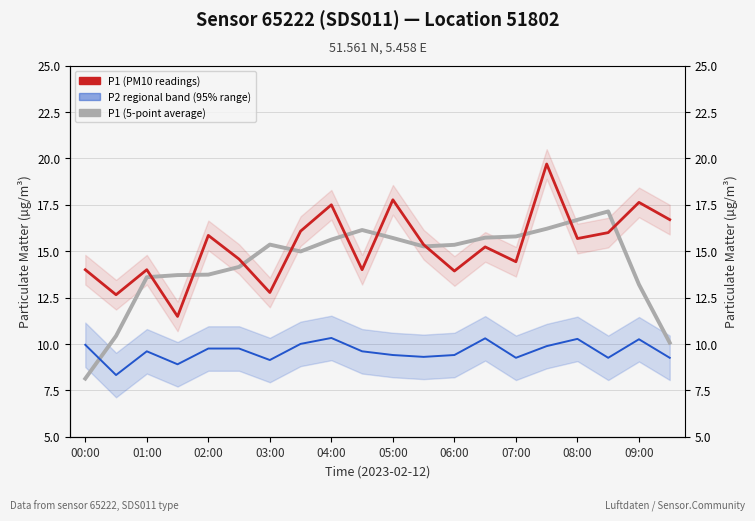

What is the difference between the maximum and minimum values in the P2 (PM2.5 readings) series?

2.0